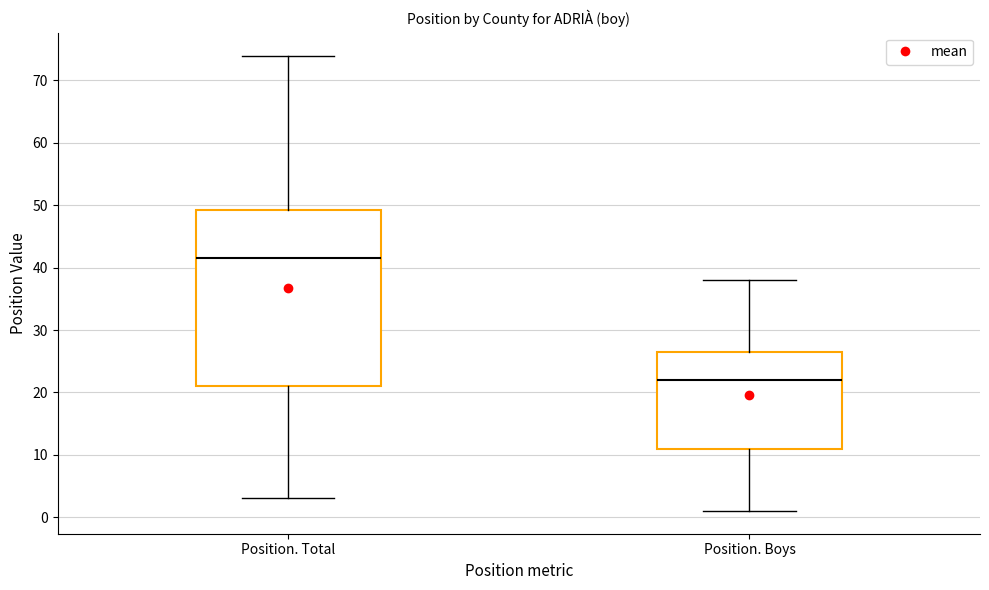

Reading left to right, read every box against the y-axis: the position of its median line, the range the box covers, and the ends of its whiskers. The values are not printed on the chart, so give them approximately, as read against the axis.

Position. Total: median 42, box 21 to 49, whiskers 3 to 74
Position. Boys: median 22, box 11 to 27, whiskers 1 to 38